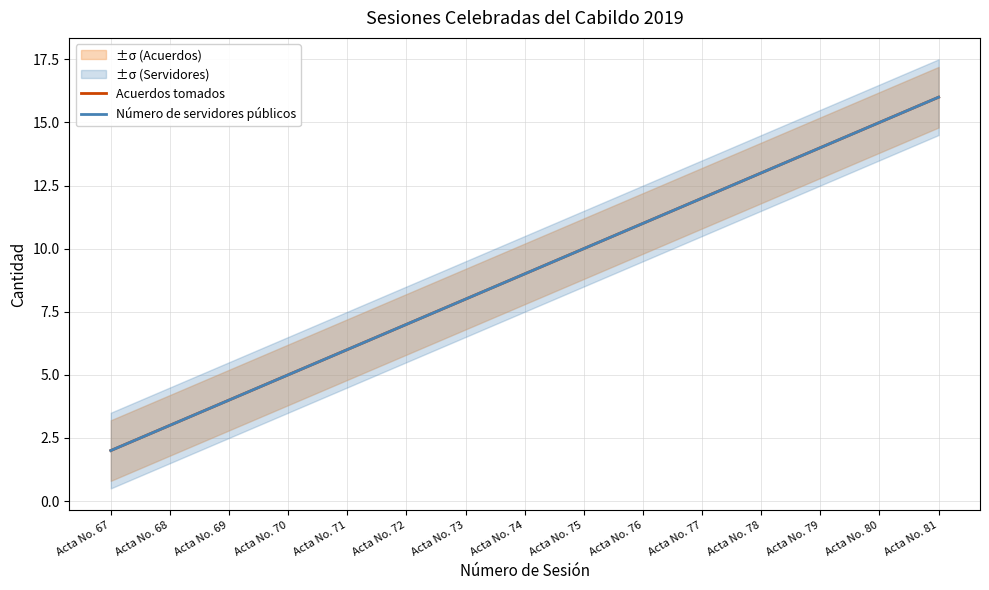

What is the value of the Acuerdos tomados point at the 2nd from the left?

3